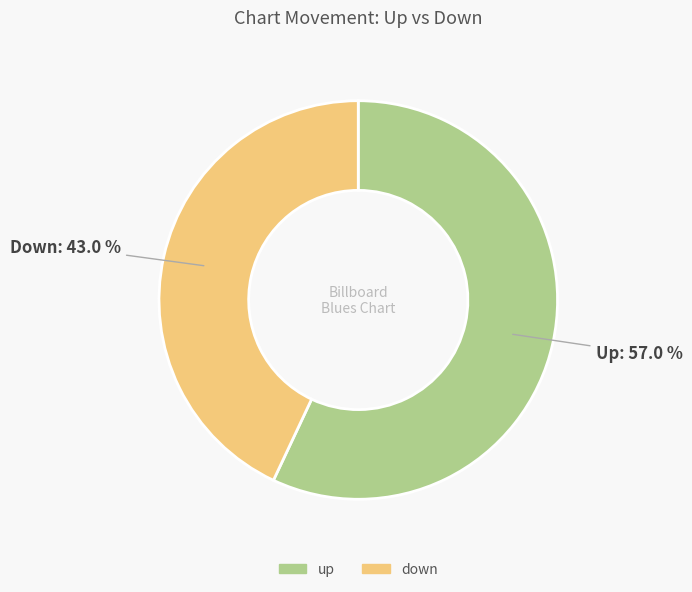

Is there a majority slice in this chart?

Yes